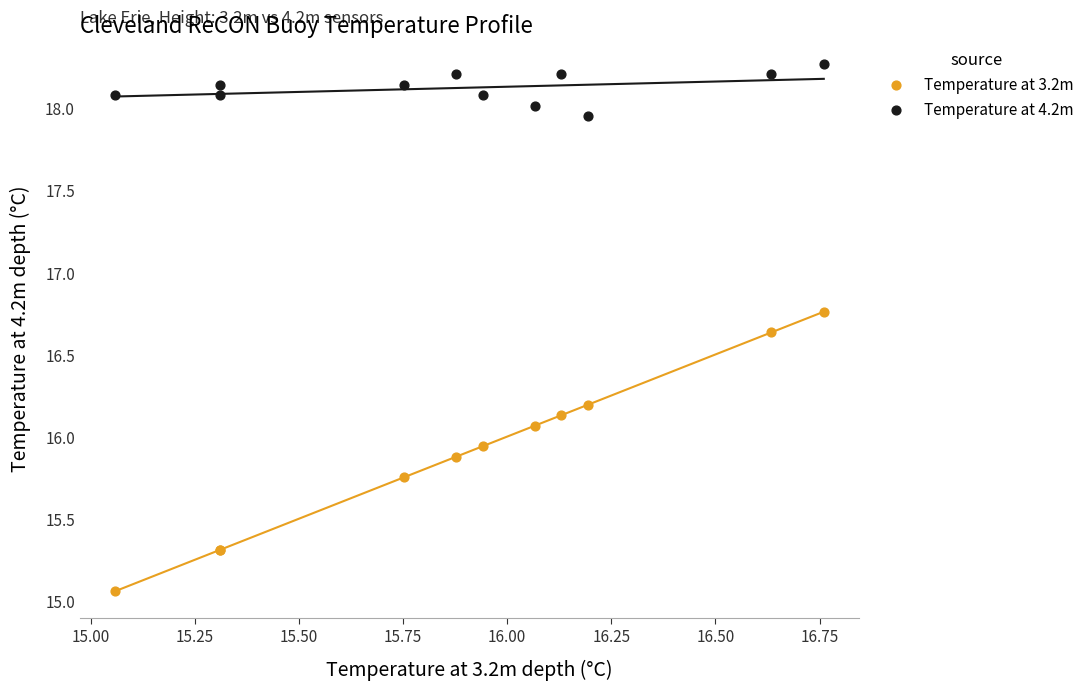

Which series has the widest spread of Y values?

Temperature at 3.2m